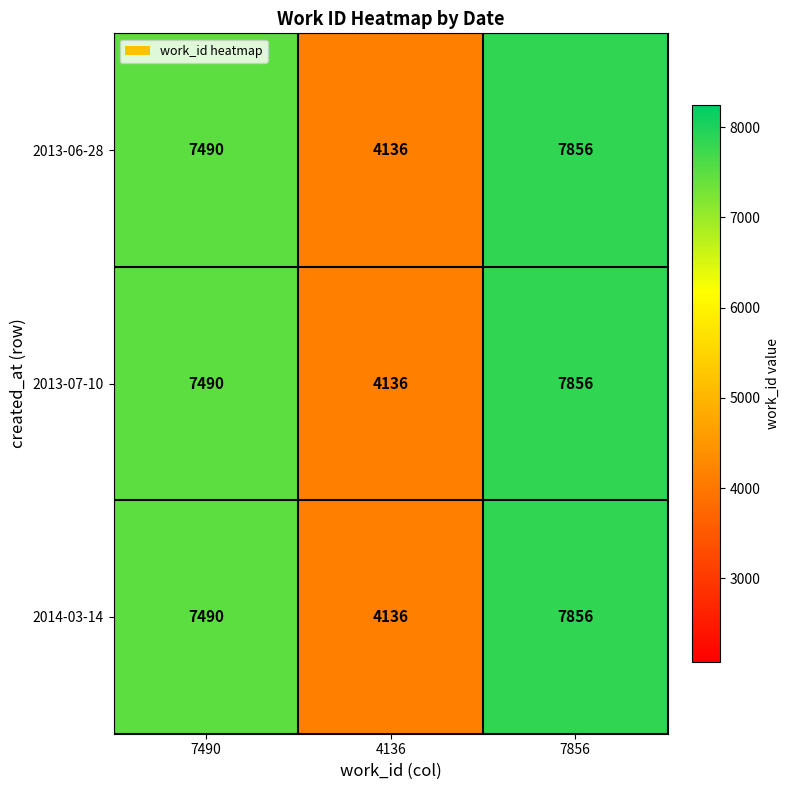

What is the highest value of the 2013-07-10 series?

7856